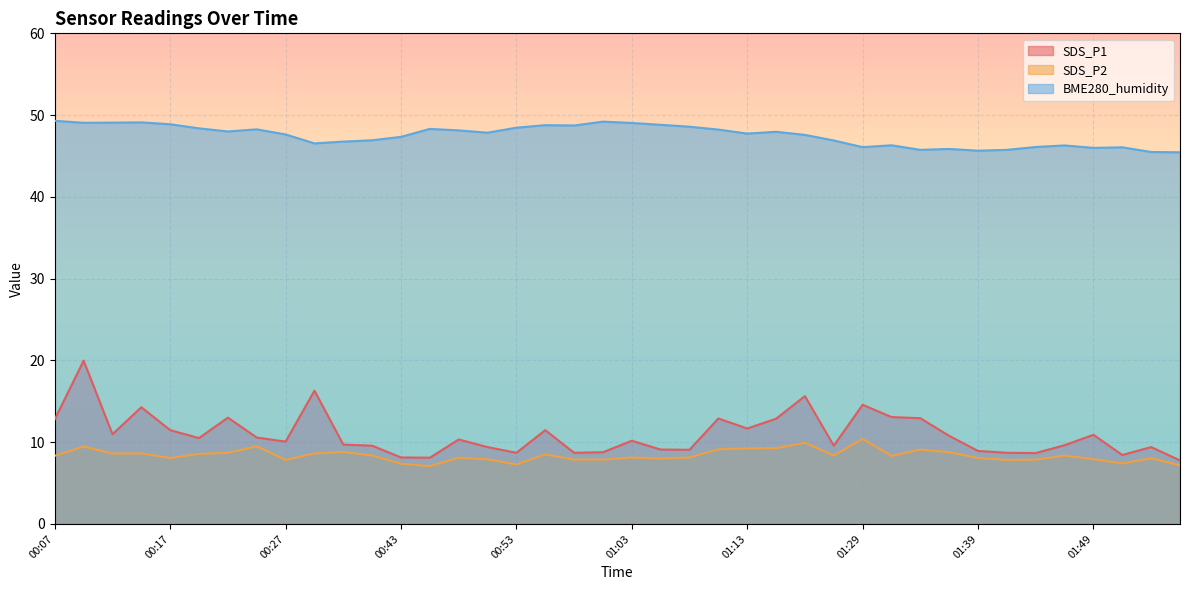

Which series has the largest range (max minus min)?

SDS_P1